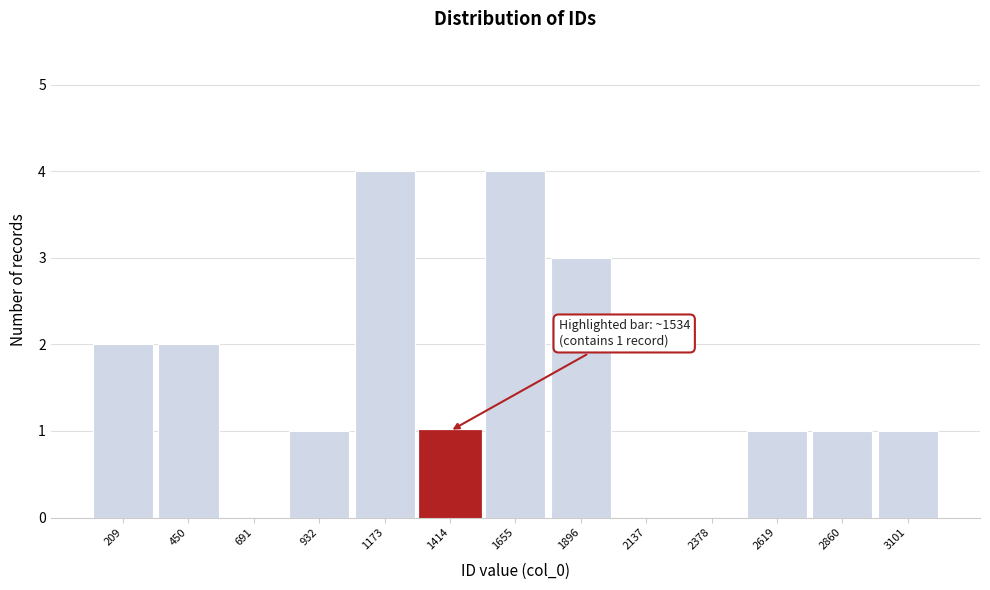

Reading left to right, list all the values displayed in this chart.

209=2	450=2	691=0	932=1	1173=4	1414=1	1655=4	1896=3	2137=0	2378=0	2619=1	2860=1	3101=1